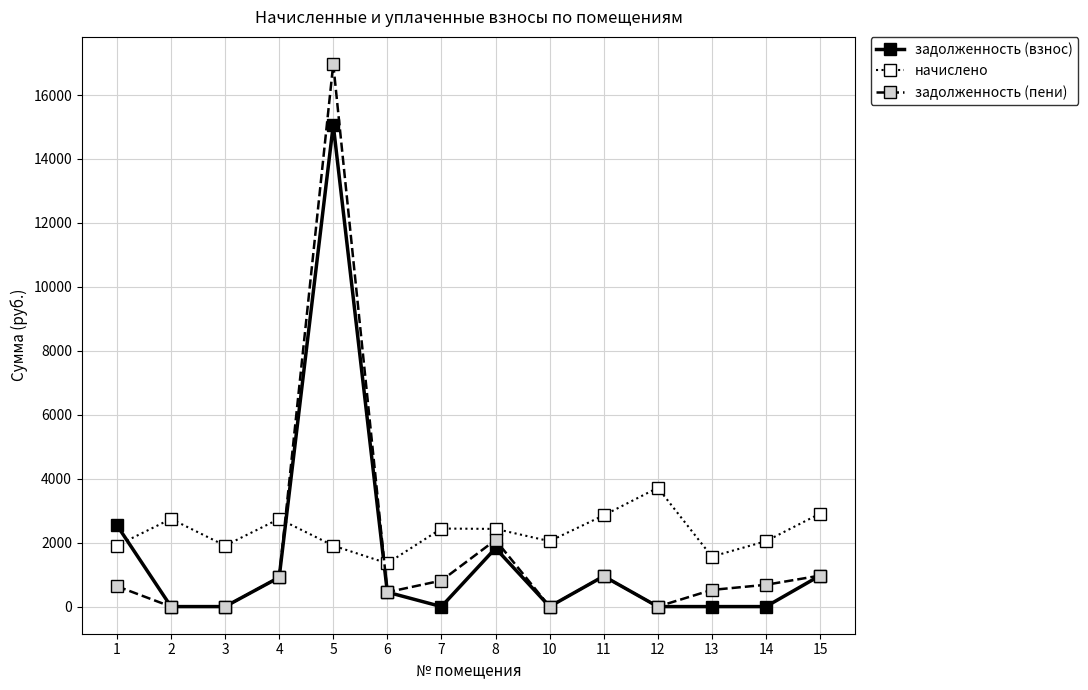

After their last crossing, which series has the higher values: задолженность (взнос) or начислено?

начислено